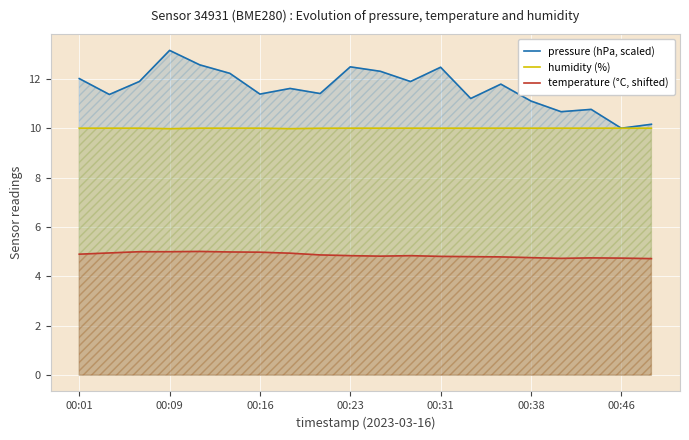

Does the chart display data point markers on the line(s)?

No